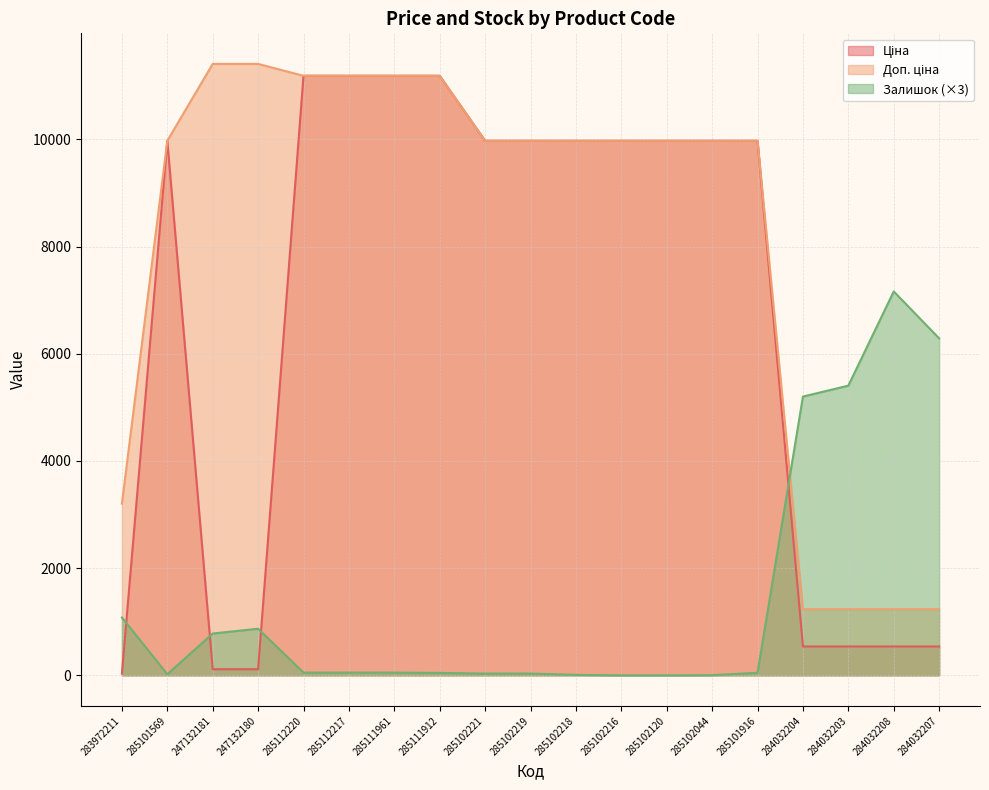

At 285102221, list the series in order from largest to smallest.

Ціна, Доп. ціна, Залишок